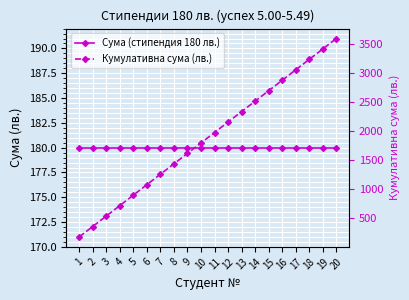

True or false: Кумулативна сума (лв.) and Сума (стипендия 180 лв.) intersect in this chart.

False